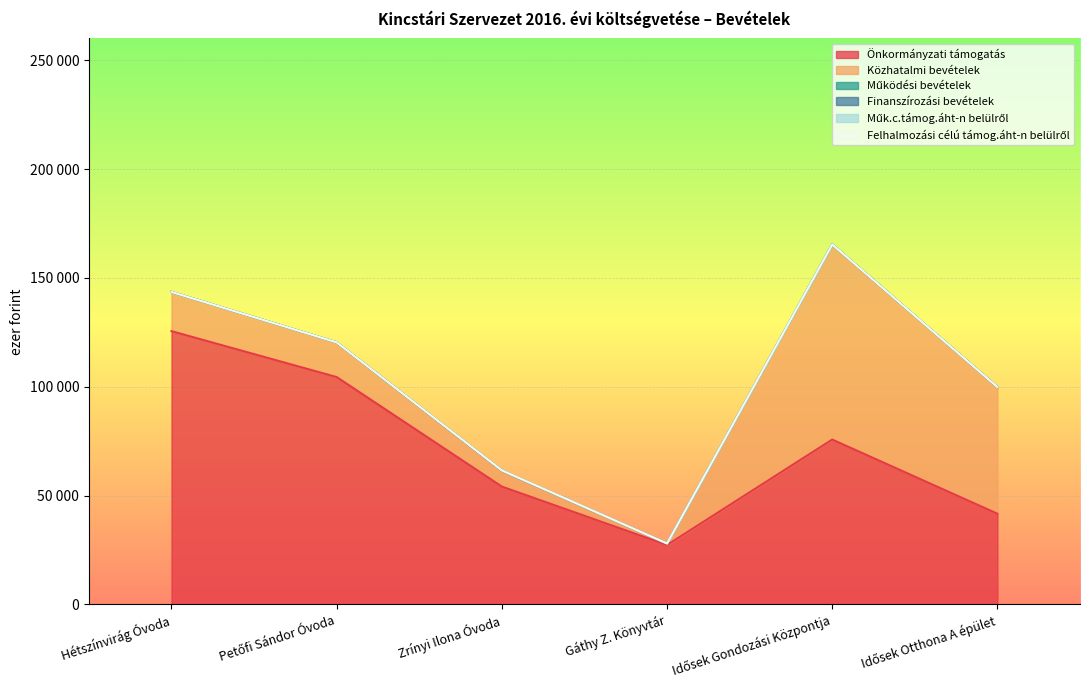

How many categories are shown in the chart?

6